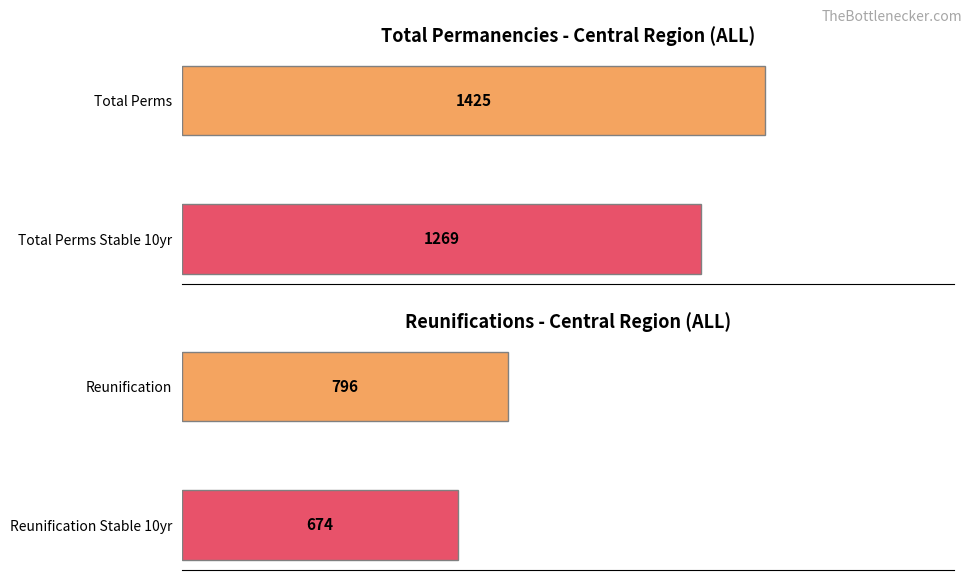

The reunification_stable_10yr series shows 178 at 2010. True or false?

False